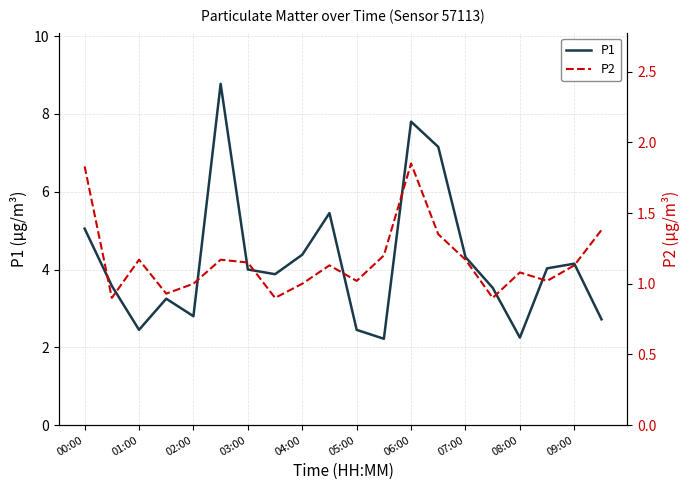

Reading left to right, list all the values displayed in this chart.

P1: 5.0	3.6	2.5	3.2	2.8	8.8	4.0	3.9	4.4	5.5	2.5	2.2	7.8	7.2	4.3	3.5	2.2	4.0	4.2	2.7
P2: 1.8	0.9	1.2	0.9	1.0	1.2	1.1	0.9	1.0	1.1	1.0	1.2	1.9	1.4	1.2	0.9	1.1	1.0	1.1	1.4